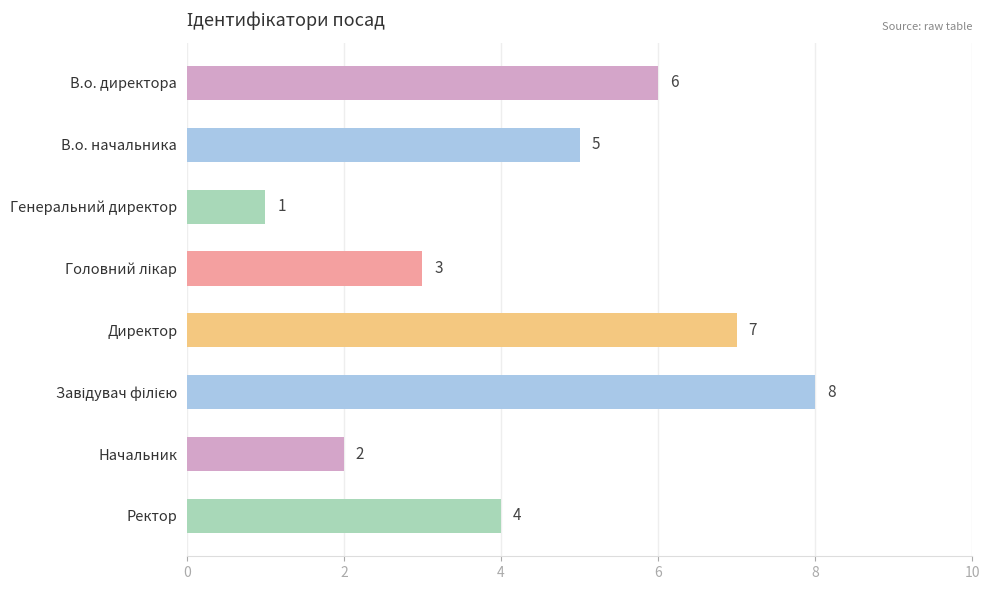

Is it true that the value at Ректор is 2?

False